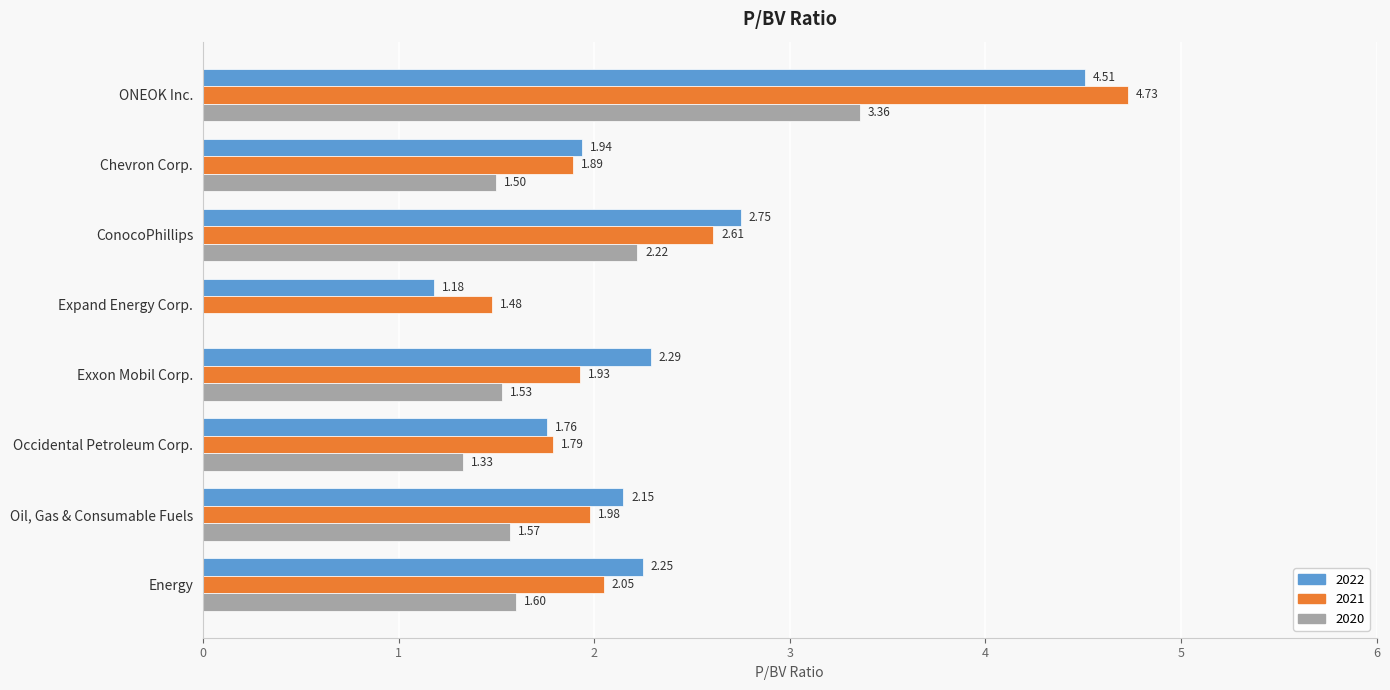

What is the sum of all 2021 values?

18.5